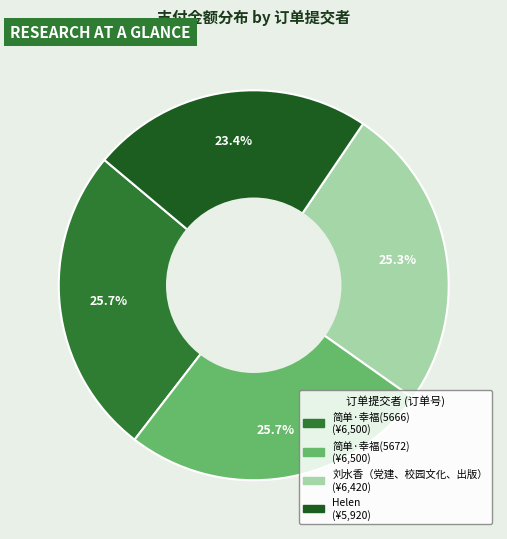

The 刘水香（党建、校园文化、出版） slice represents 25% of the pie. True or false?

True